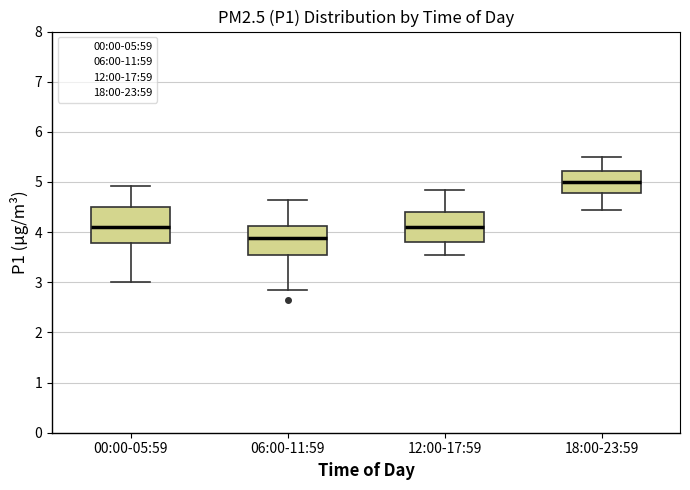

Where does the lower whisker of the box for 06:00-11:59 end on the y-axis? The values are not printed on the chart, so give them approximately, as read against the axis.

2.9